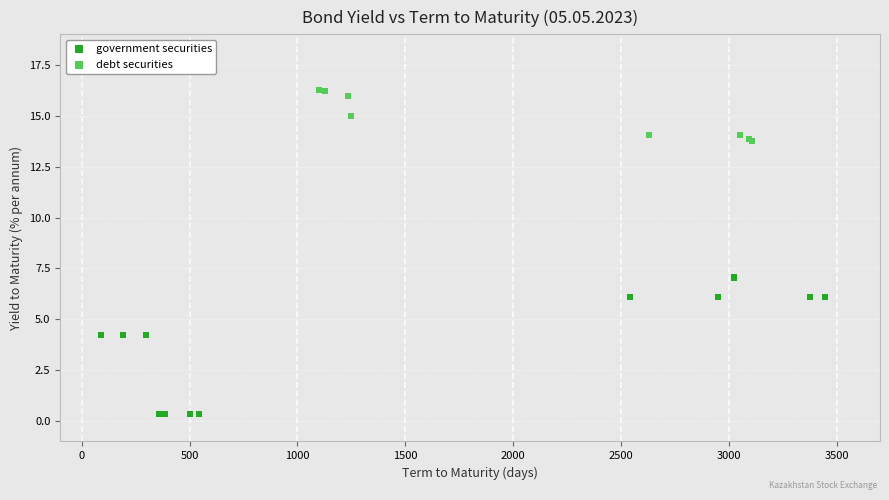

Which series has the widest spread of Y values?

government securities